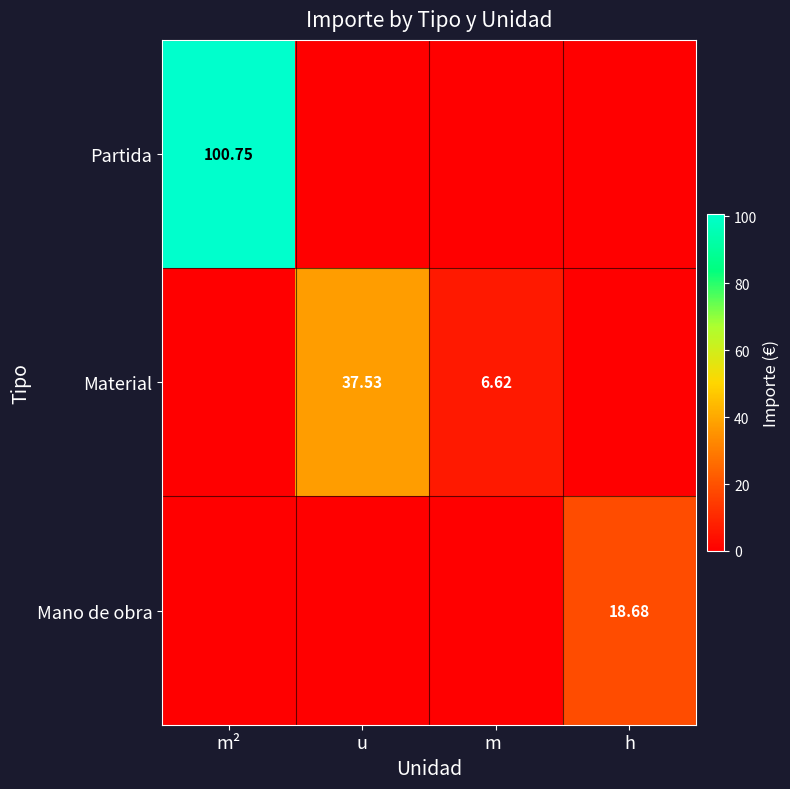

What is the maximum value for Material?

37.5